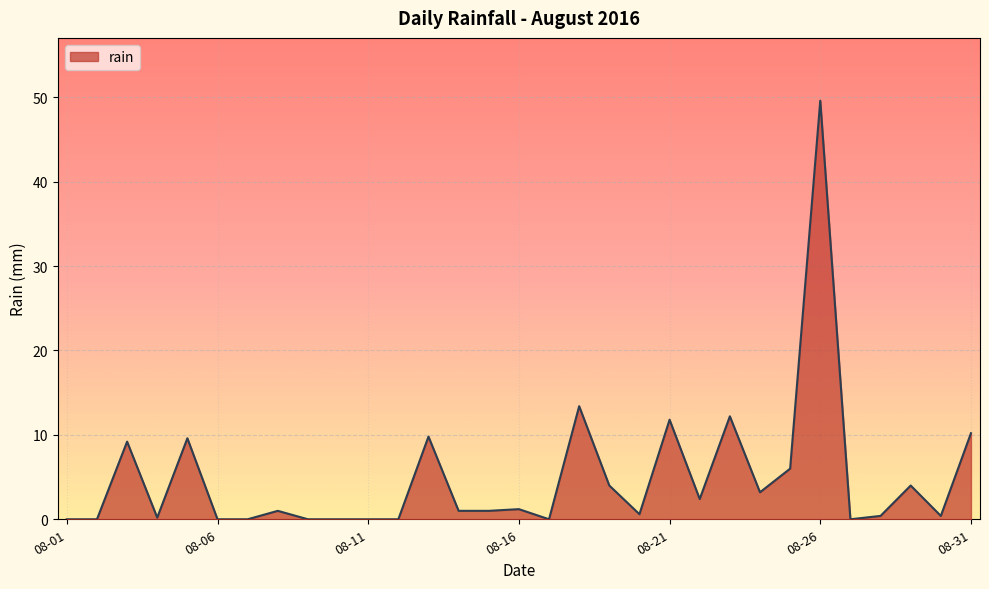

What is the difference between the maximum and minimum values?

49.6